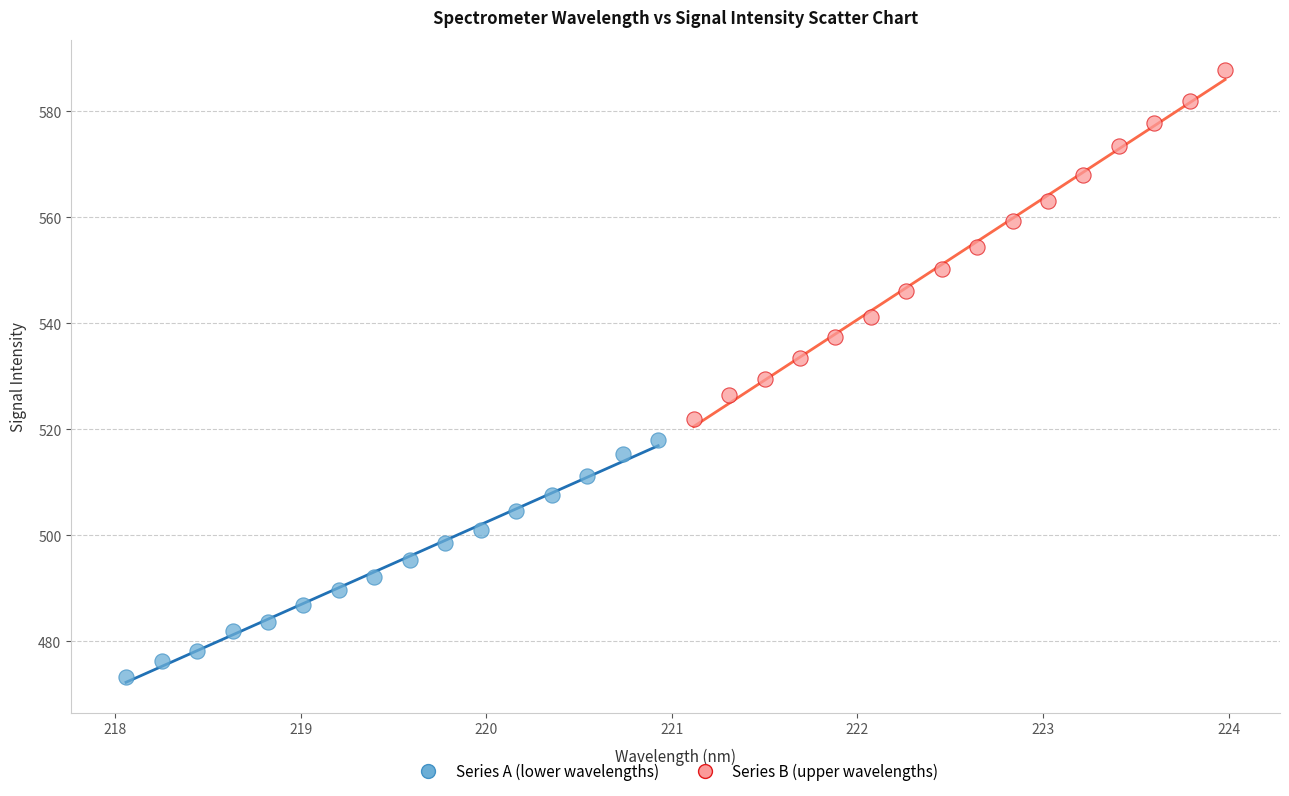

Which series has the largest Y range (max minus min)?

Series B (upper wavelengths)